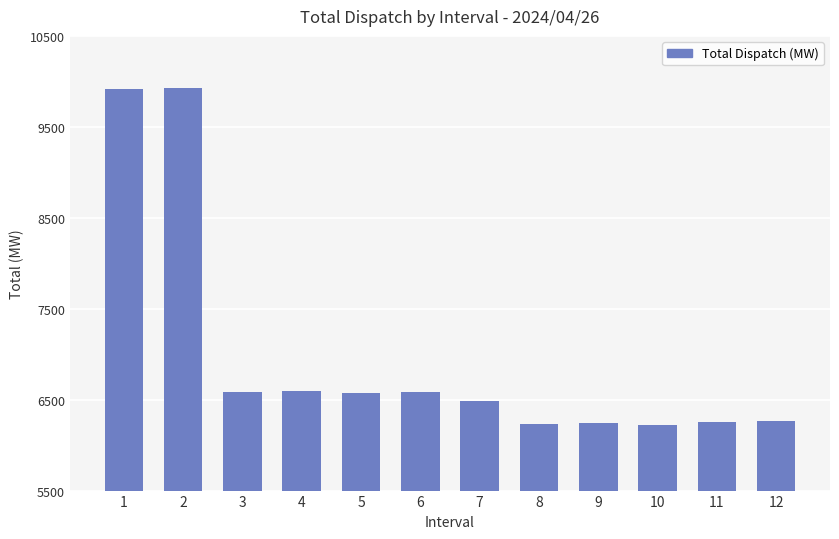

How many bars are there in total?

12